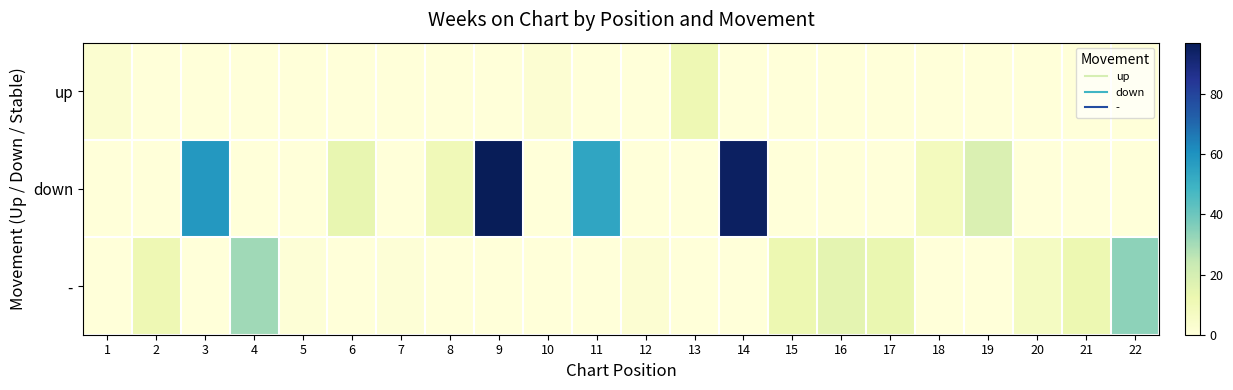

Reading right to left, what are all the values shown in this chart?

up: 22=0	21=0	20=0	19=0	18=0	17=0	16=0	15=0	14=0	13=11	12=0	11=0	10=2	9=0	8=0	7=0	6=0	5=0	4=0	3=0	2=0	1=3
down: 22=0	21=0	20=0	19=18	18=8	17=0	16=0	15=0	14=95	13=0	12=0	11=54	10=0	9=97	8=10	7=0	6=14	5=0	4=0	3=58	2=0	1=0
-: 22=34	21=12	20=7	19=0	18=0	17=13	16=15	15=12	14=0	13=0	12=2	11=0	10=0	9=0	8=0	7=1	6=0	5=1	4=31	3=0	2=11	1=0